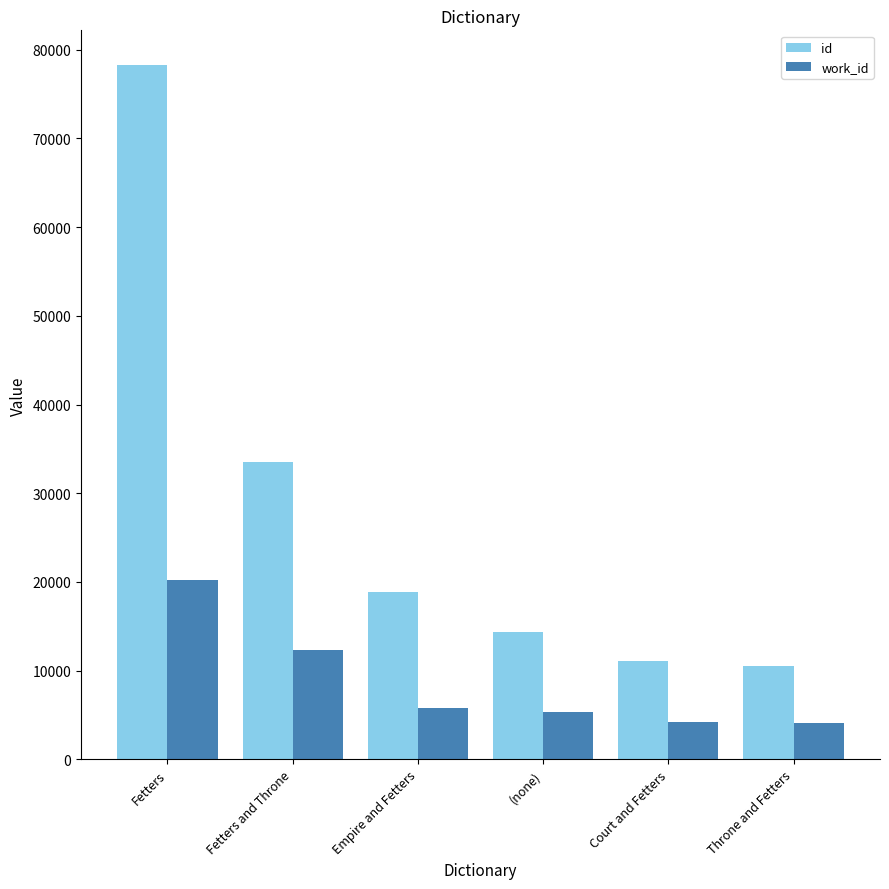

What is the value of the work_id bar at the 4th from the left?

5366